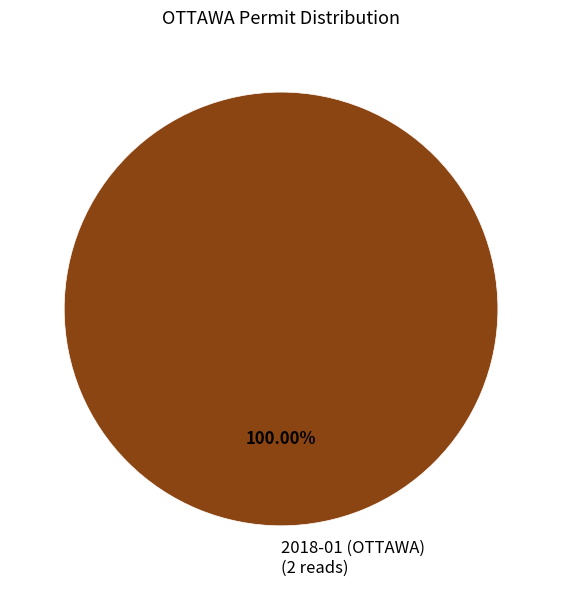

Does any single category account for the majority?

Yes